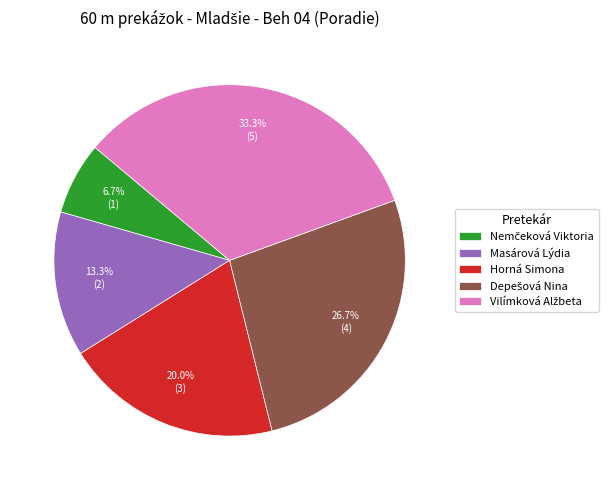

Is there a majority slice in this chart?

No